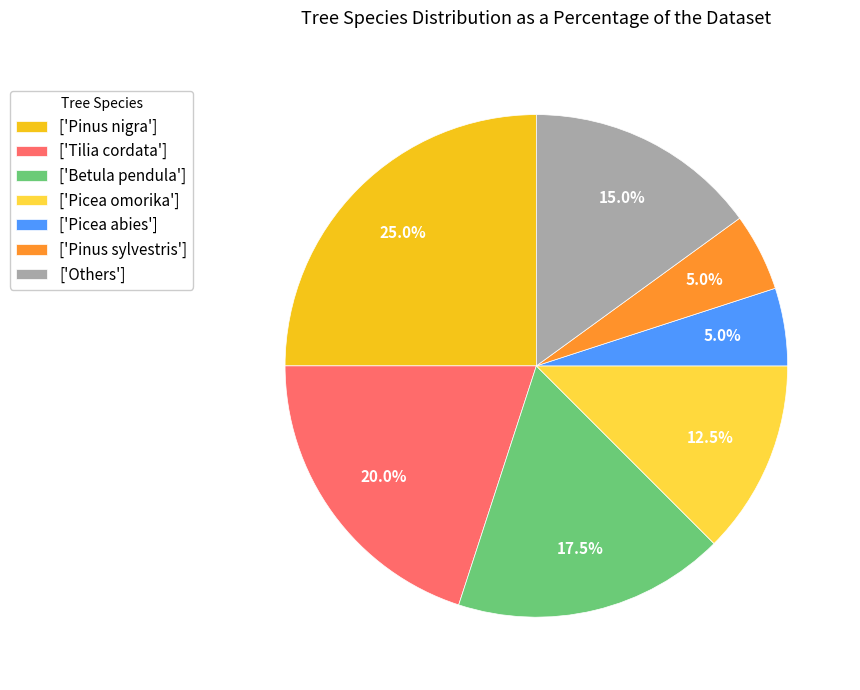

Between ['Betula pendula'] and ['Pinus sylvestris'], which is larger?

['Betula pendula']